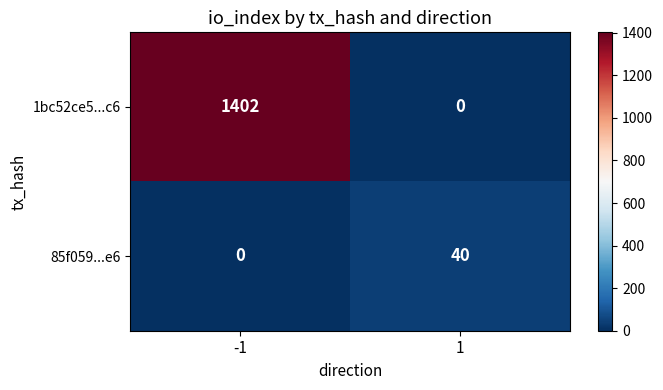

At 1, list the series in order from largest to smallest.

85f059...e6, 1bc52ce5...c6